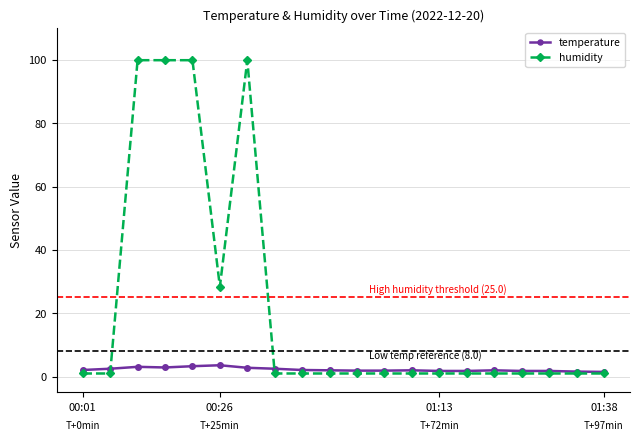

True or false: temperature and humidity cross at least once.

True